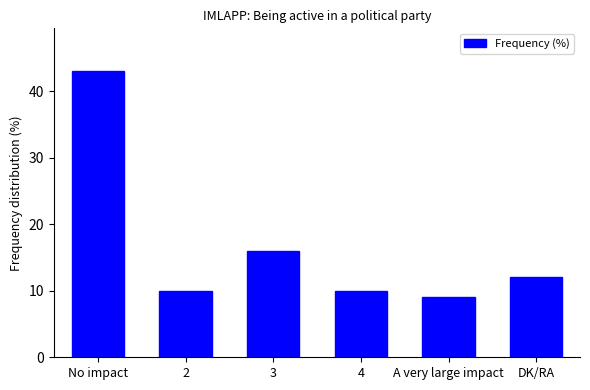

What value does the data have at DK/RA?

12